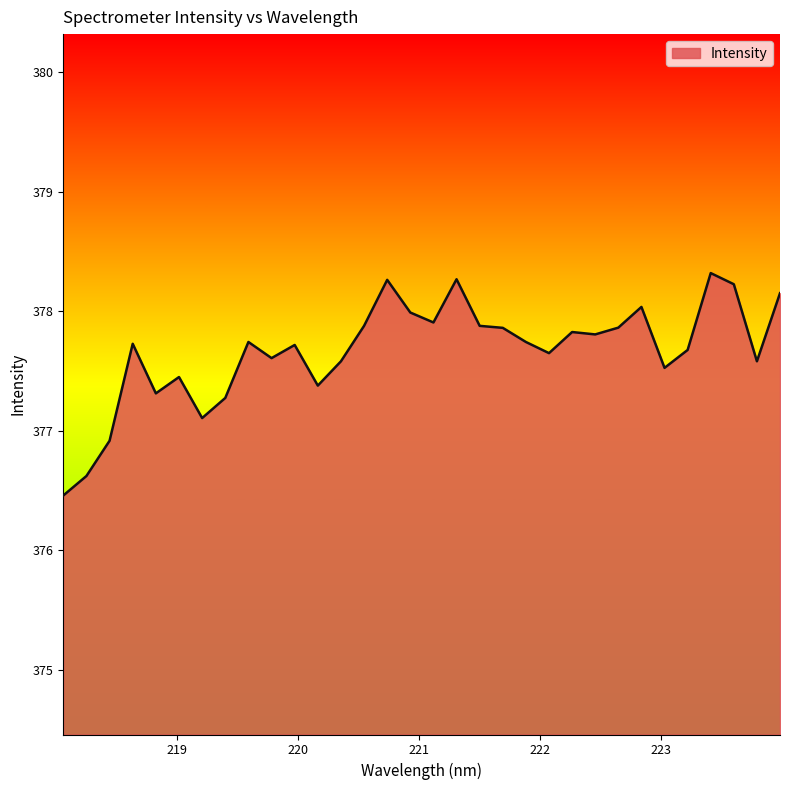

What is the minimum value shown in the chart?

376.5